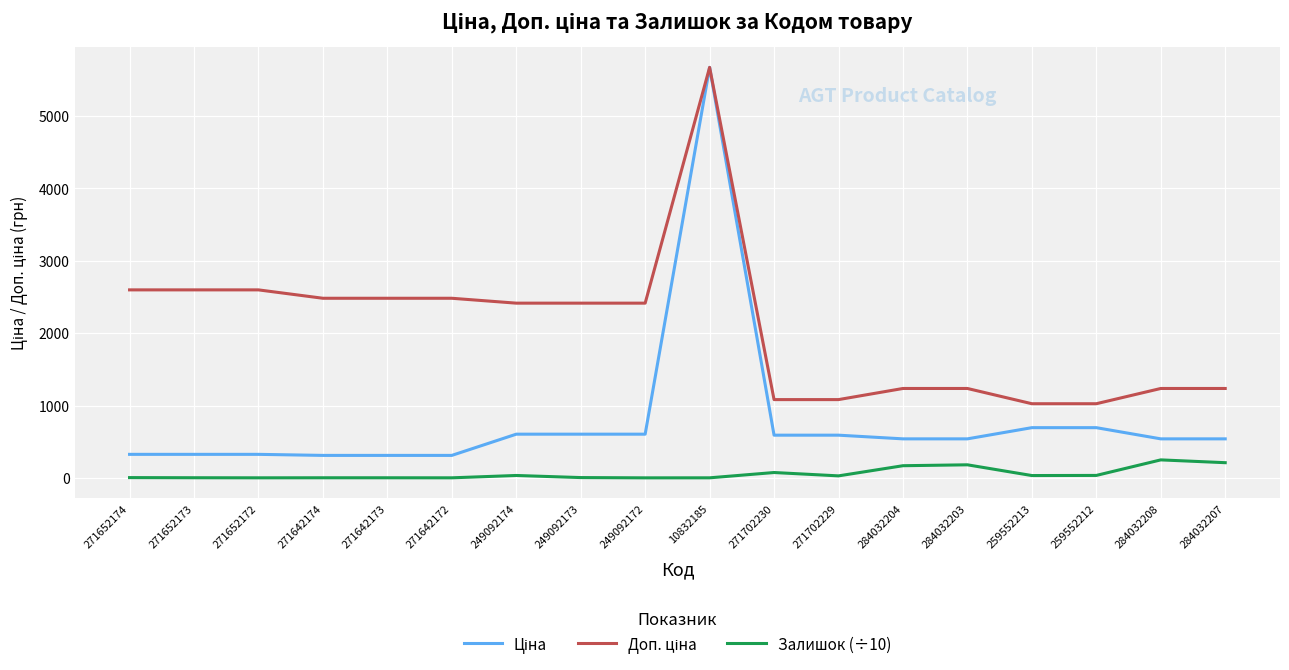

True or false: Залишок (÷10) has a value of 248.3 at 284032208.

True